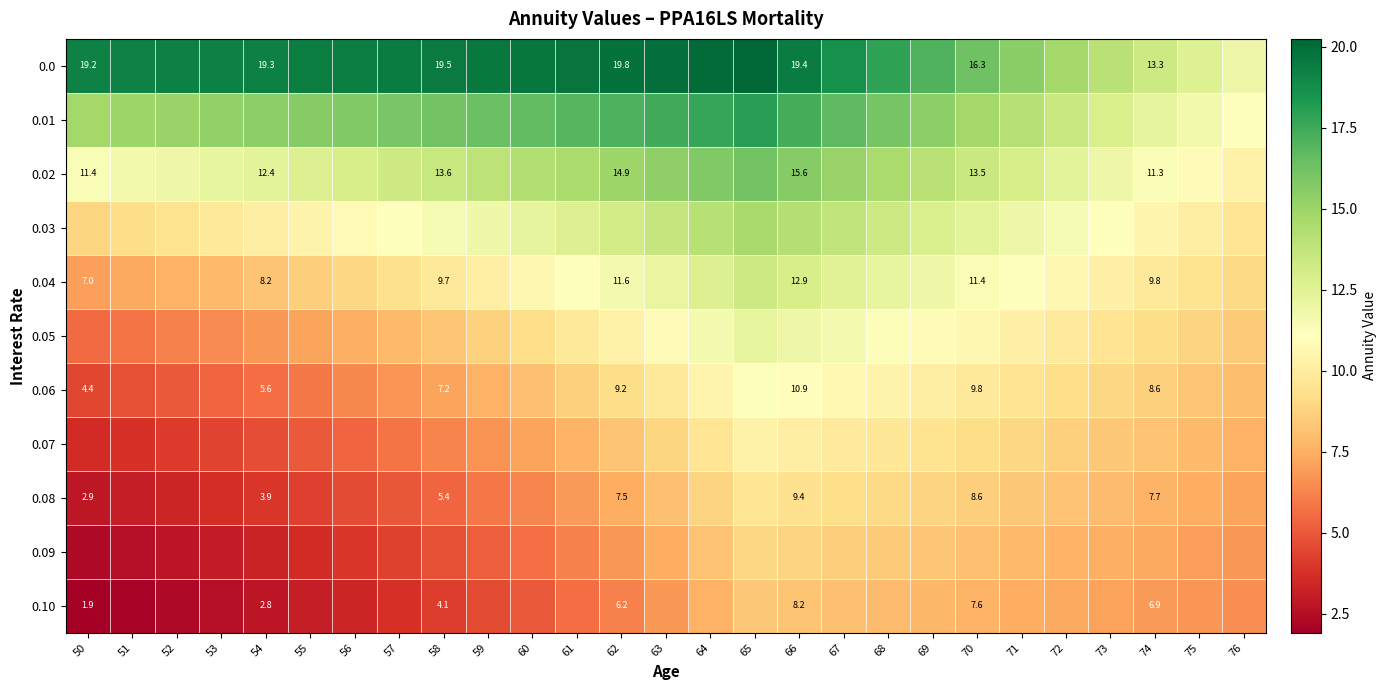

Where does the 0.07 series first go above 7?

60